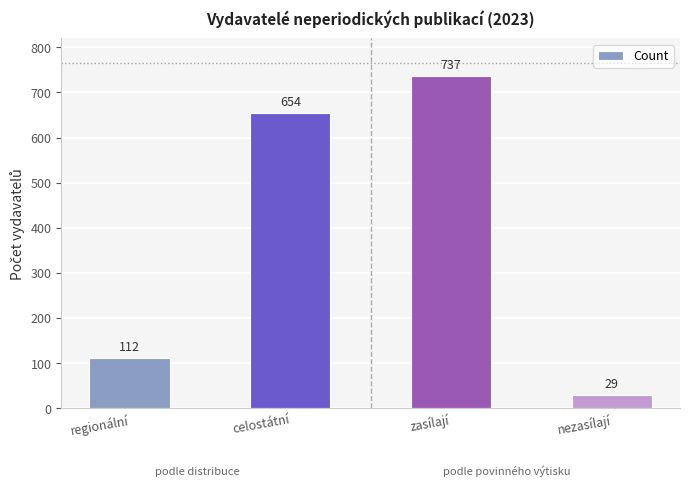

What is the ratio of the value at celostátní to the value at nezasílají?

22.6